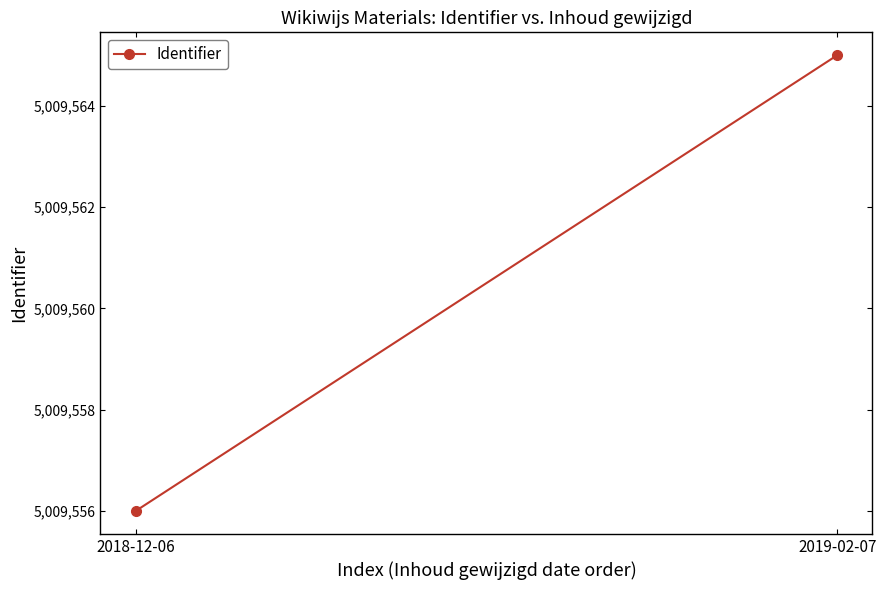

List the labels in order of value, largest first.

2019-02-07, 2018-12-06